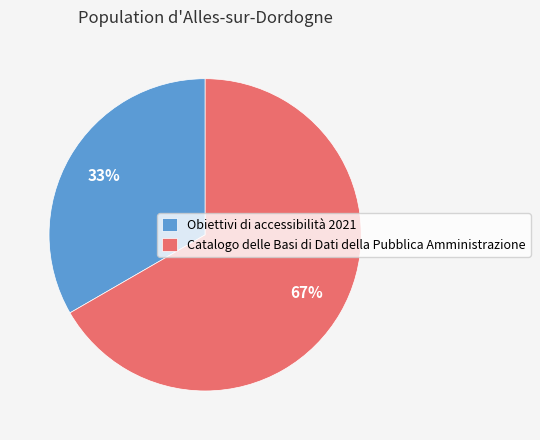

To the nearest percent, what is the combined percentage of Obiettivi di accessibilità 2021 and Catalogo delle Basi di Dati della Pubblica Amministrazione?

100%